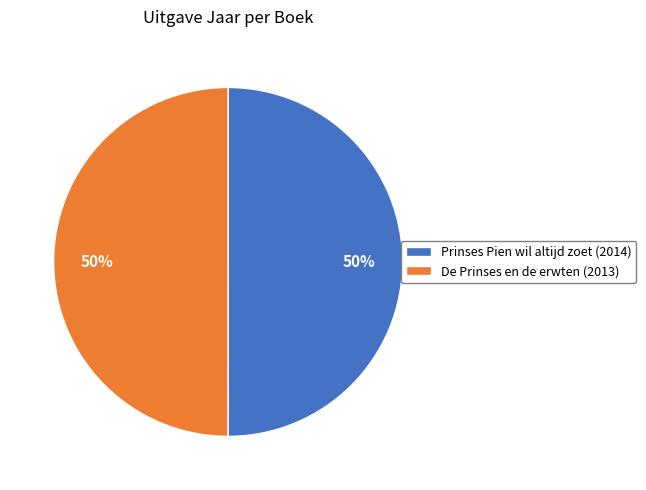

The De Prinses en de erwten slice represents 50% of the pie. True or false?

True